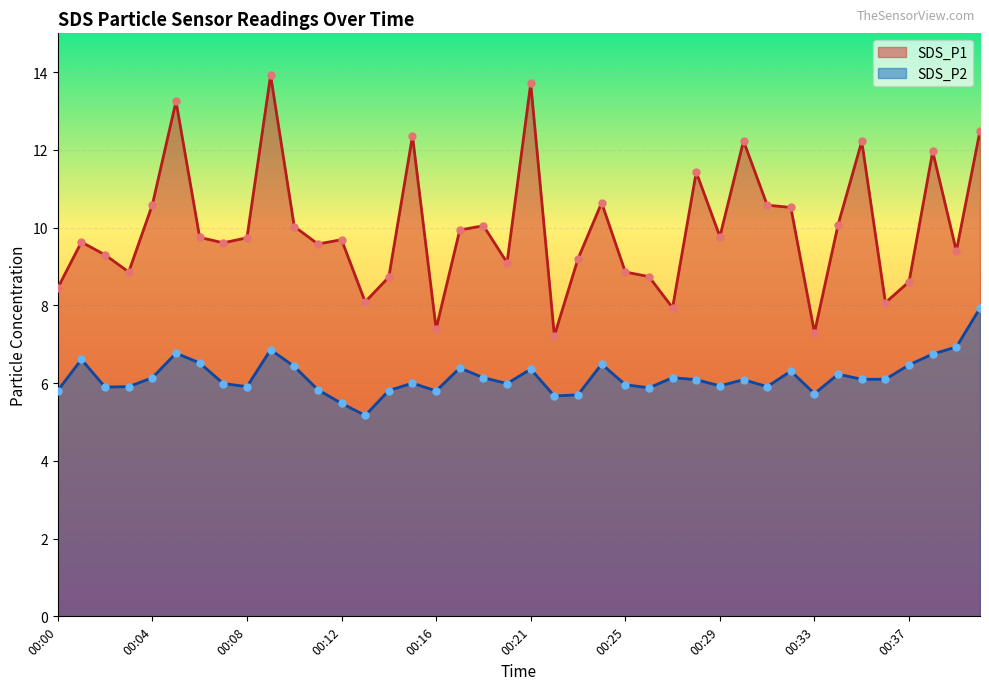

Which series contains the lowest Y value?

SDS_P2